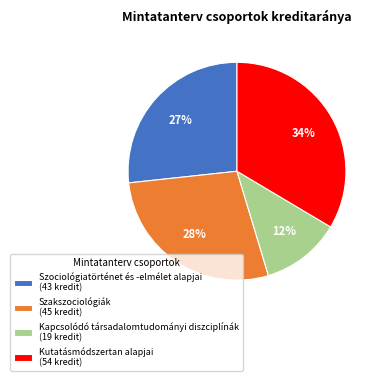

The Kapcsolódó társadalomtudományi diszciplínák slice represents 20% of the pie. True or false?

False